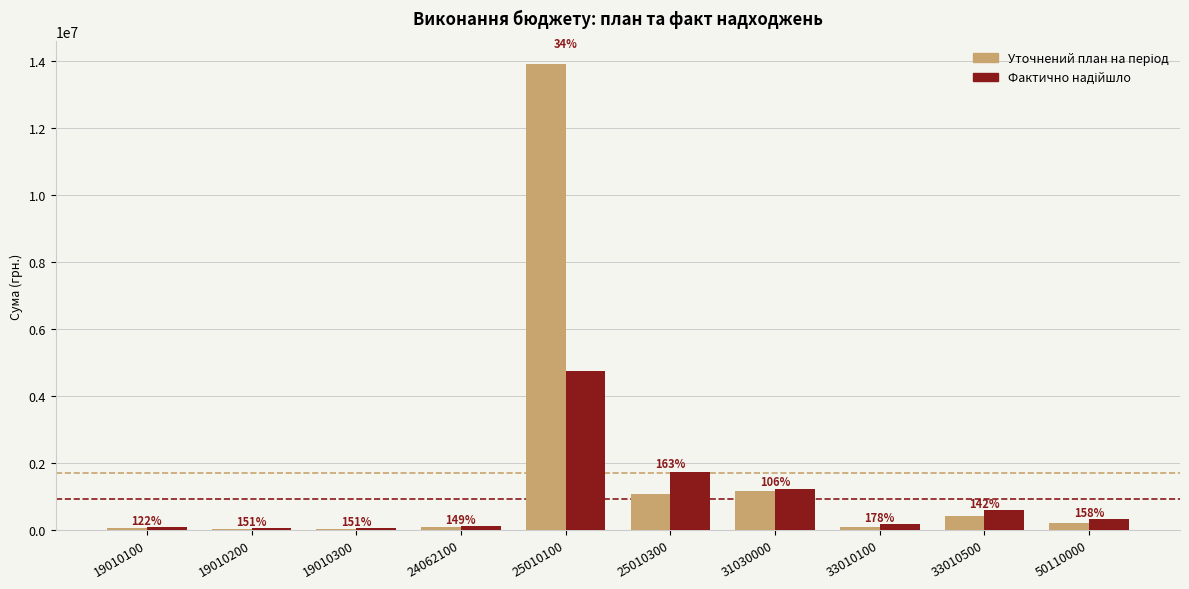

Which series changed the most between 19010200 and 25010300?

Фактично надійшло